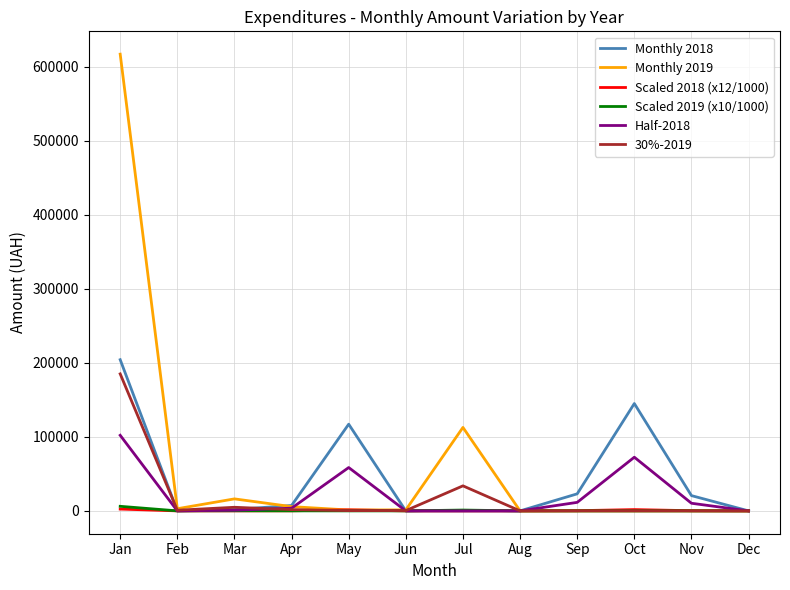

Which series has the largest range (max minus min)?

Monthly 2019